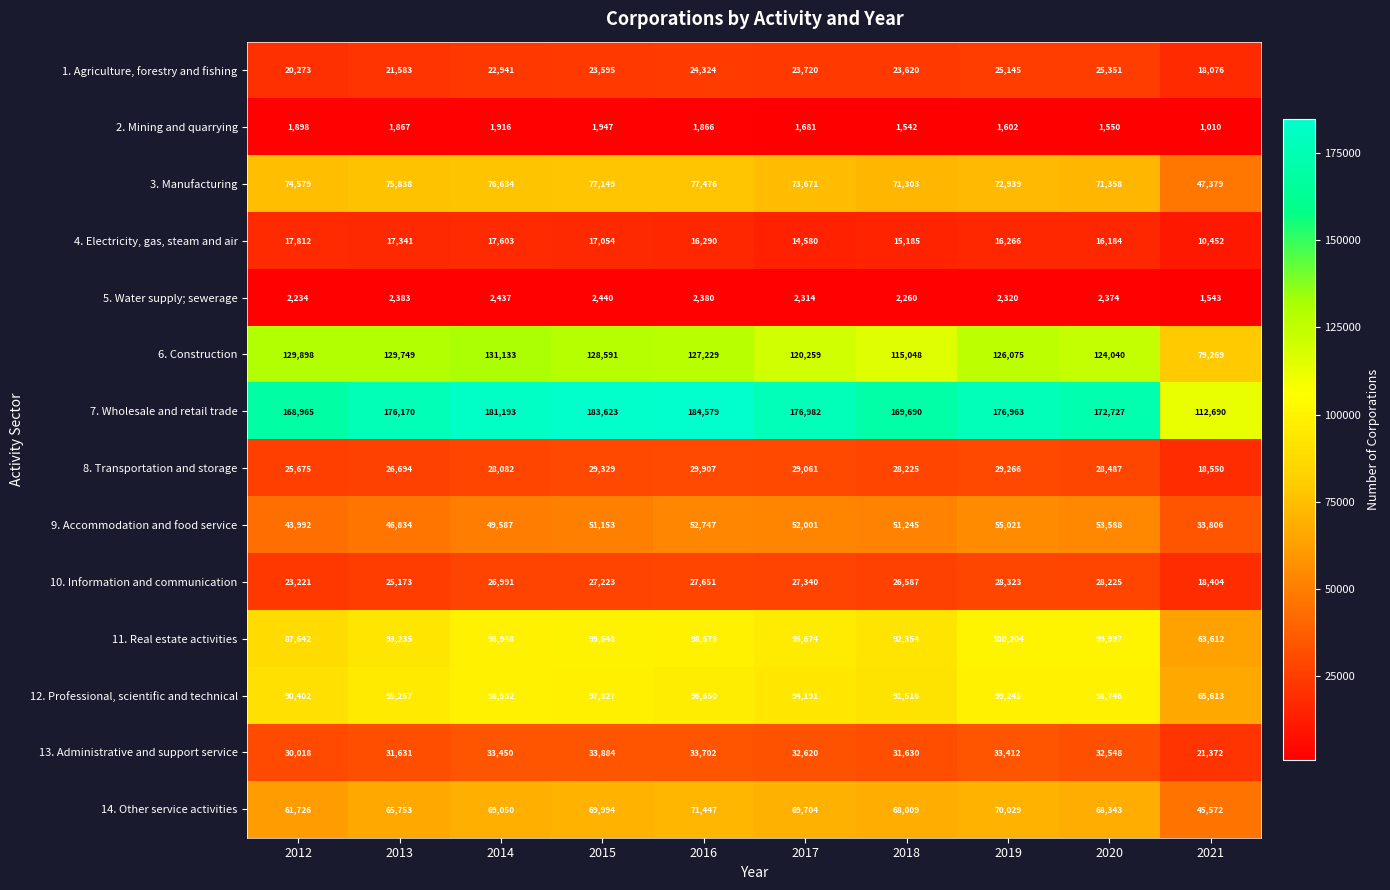

What is the difference between the highest and lowest values at 2017?

175301